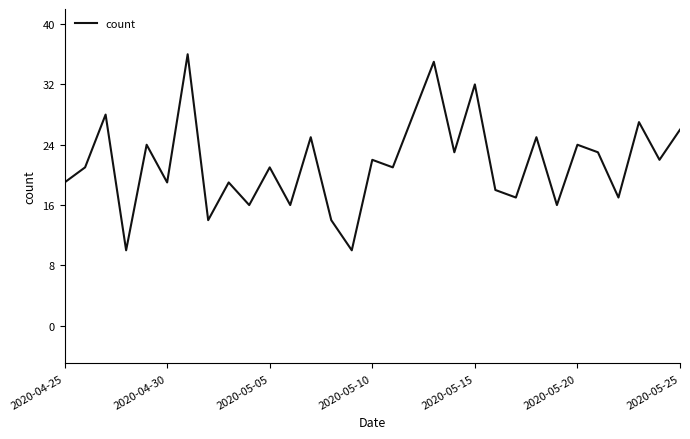

What is the maximum value shown in the chart?

36